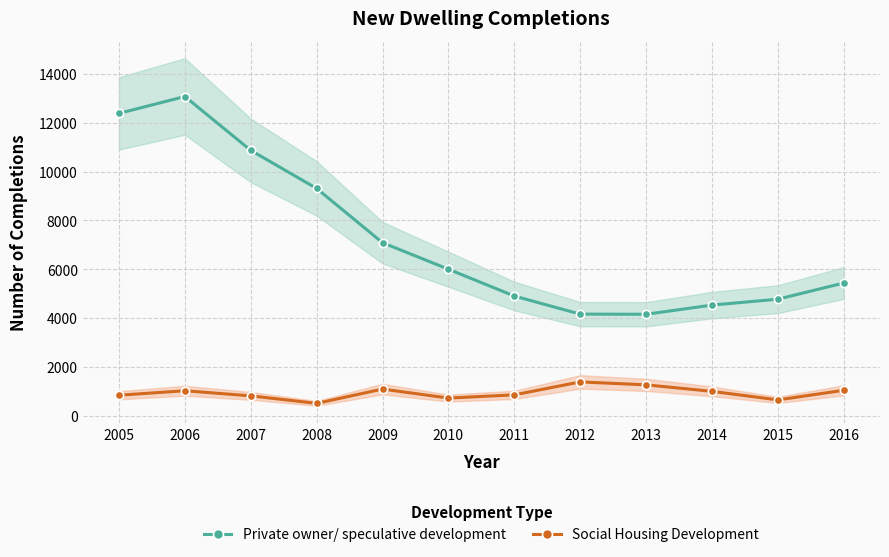

What is the average value of the Social Housing Development series?

925